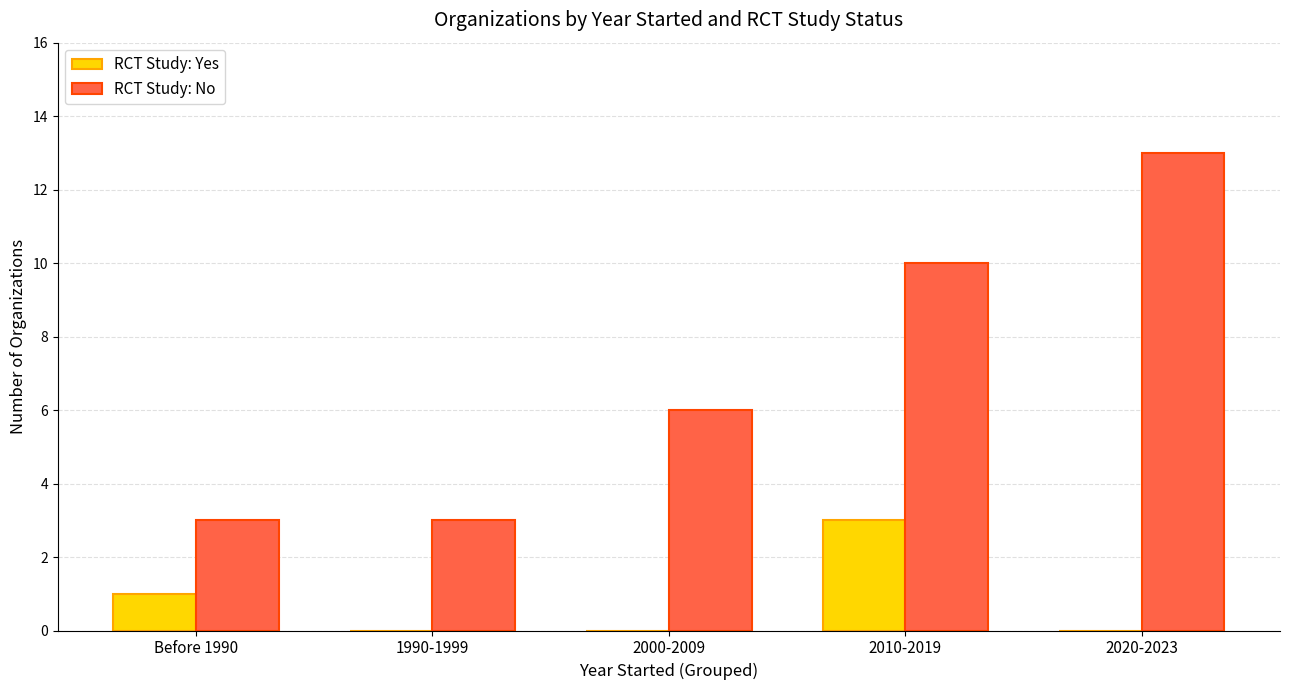

Reading left to right, what are all the values shown in this chart?

RCT Study: Yes: Before 1990=1	1990-1999=0	2000-2009=0	2010-2019=3	2020-2023=0
RCT Study: No: Before 1990=3	1990-1999=3	2000-2009=6	2010-2019=10	2020-2023=13